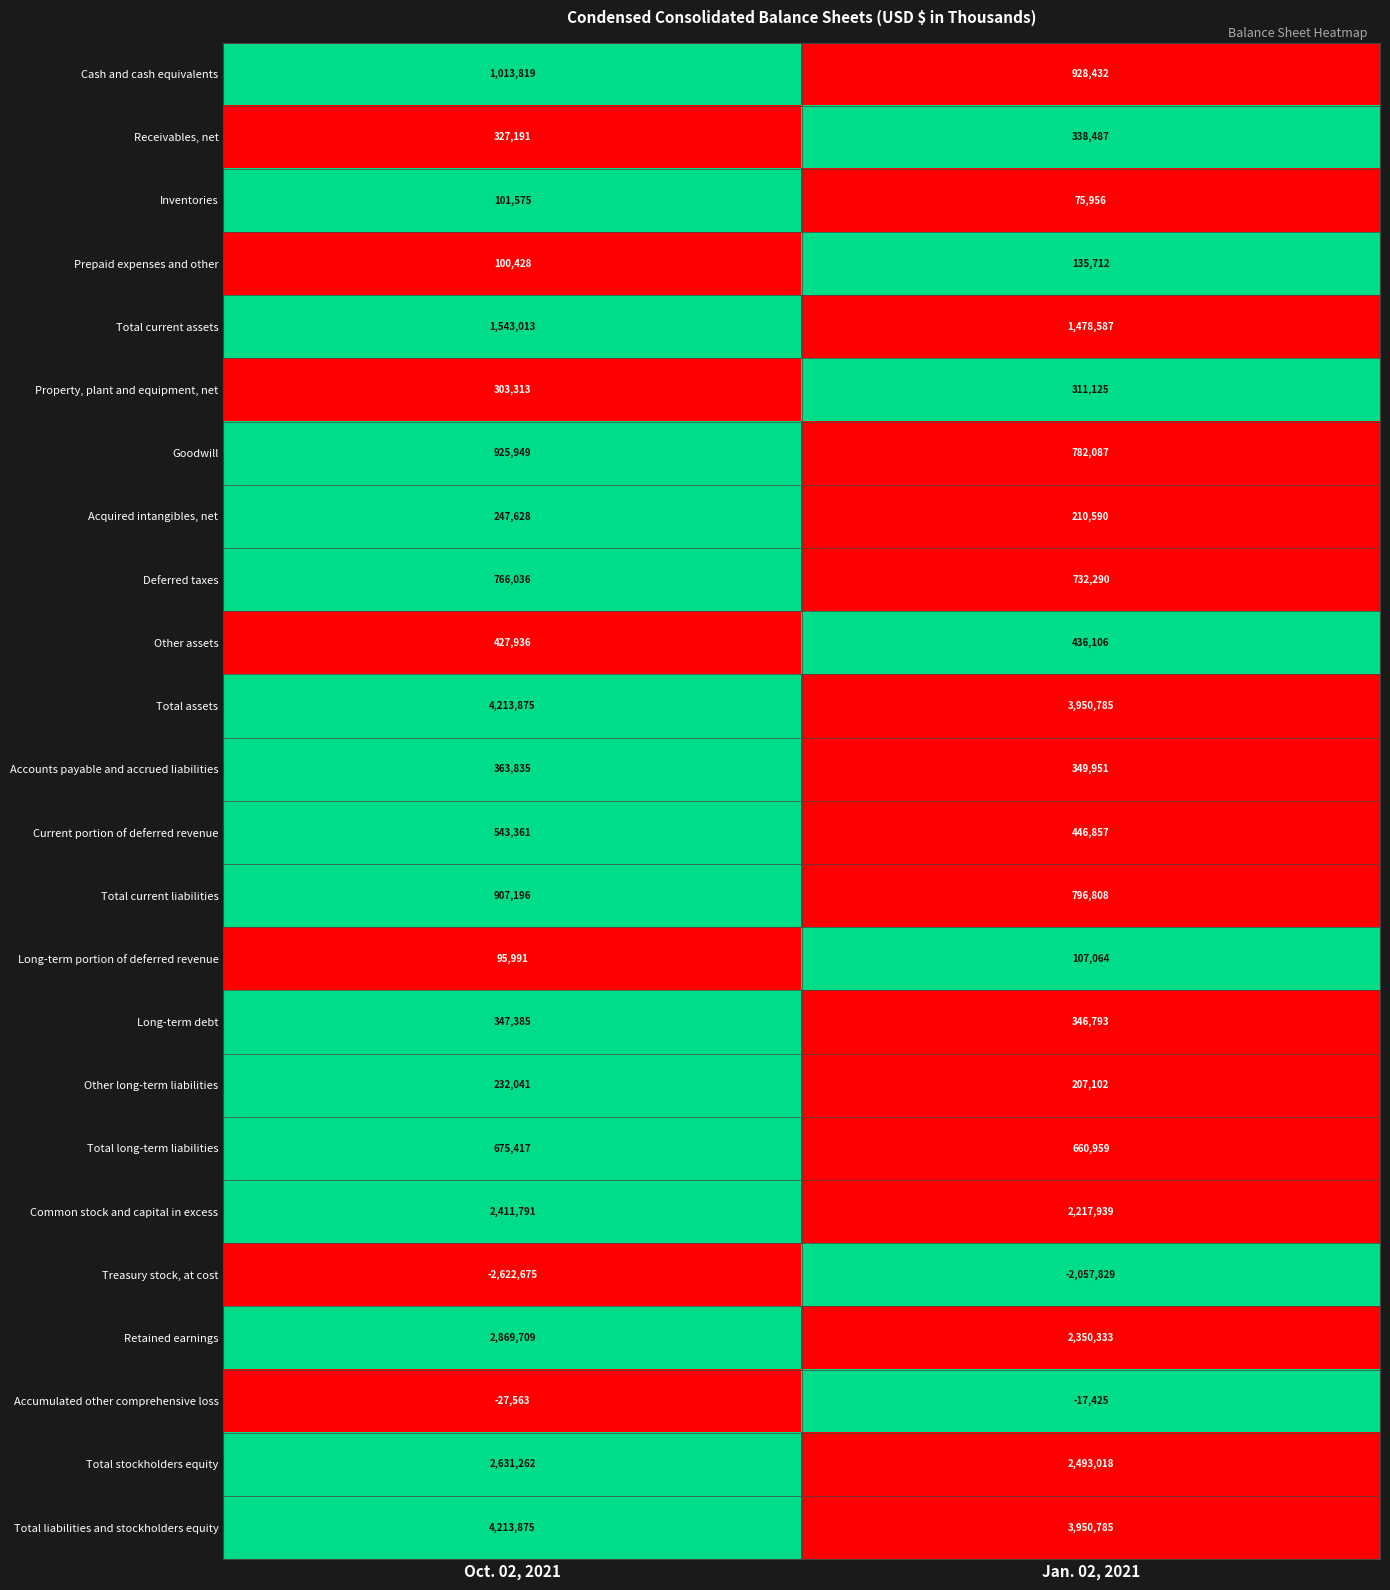

What is the difference between the highest and lowest values at Jan. 02, 2021?

6008614